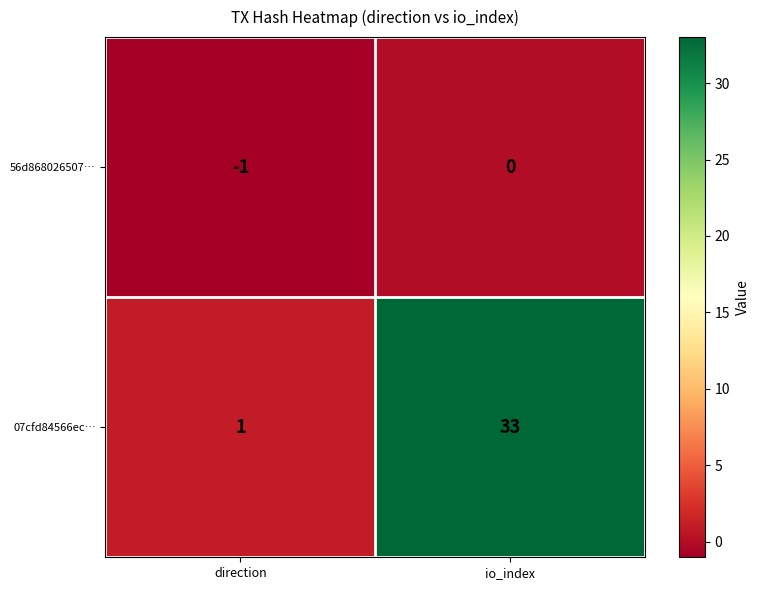

What is the sum of the 07cfd84566ec… values at io_index and direction?

34